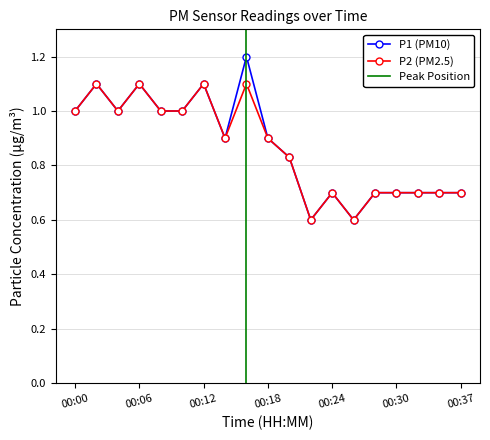

Which series has the largest total across all categories?

P1